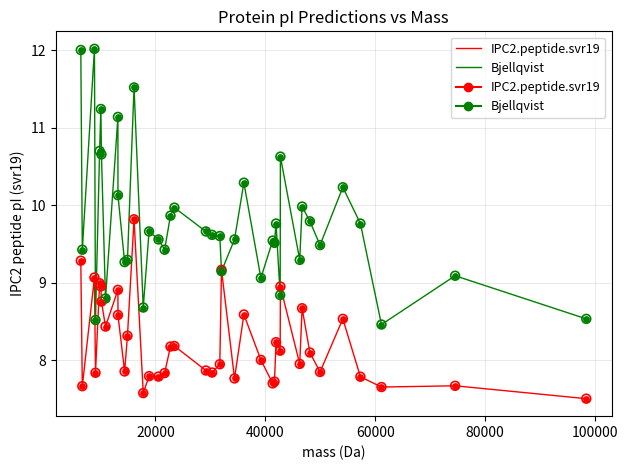

Rank the series by their average value, from lowest to highest.

IPC2.peptide.svr19, Bjellqvist